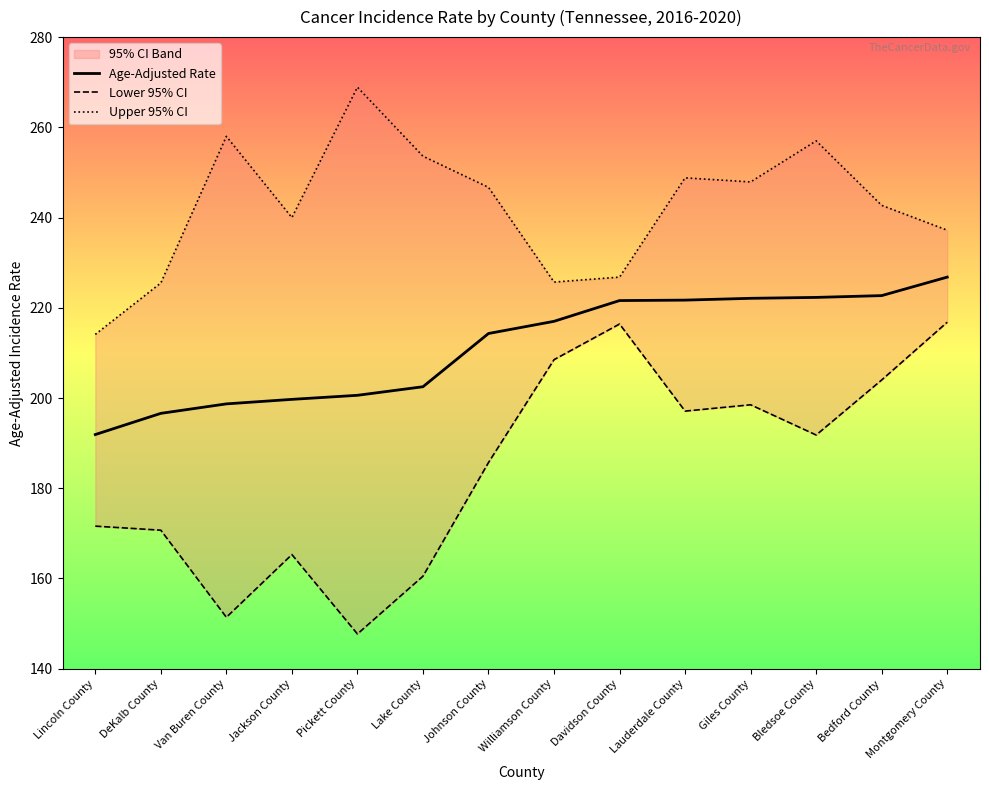

Between Lincoln County and Giles County, which is larger?

Giles County